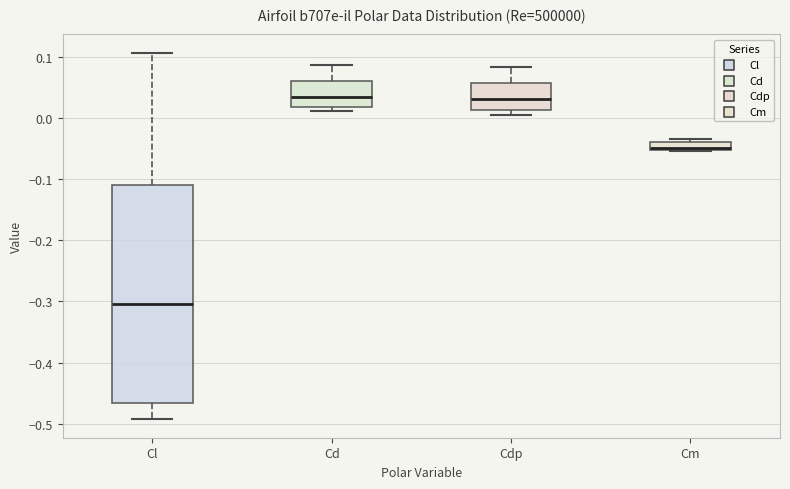

Where does the upper whisker of the box for Cdp end on the y-axis? The values are not printed on the chart, so give them approximately, as read against the axis.

0.08